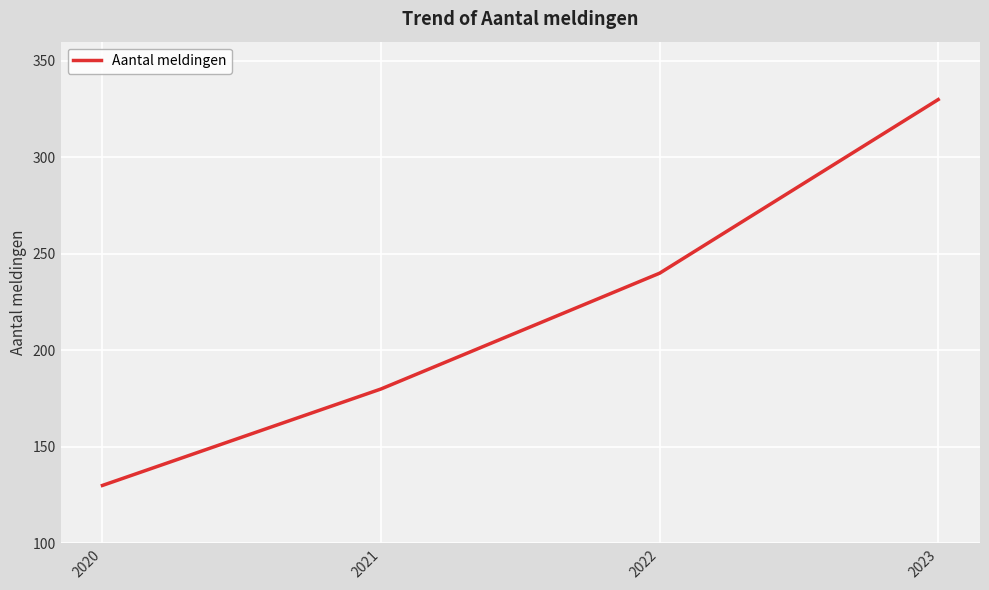

The value at 2020 is 78. True or false?

False